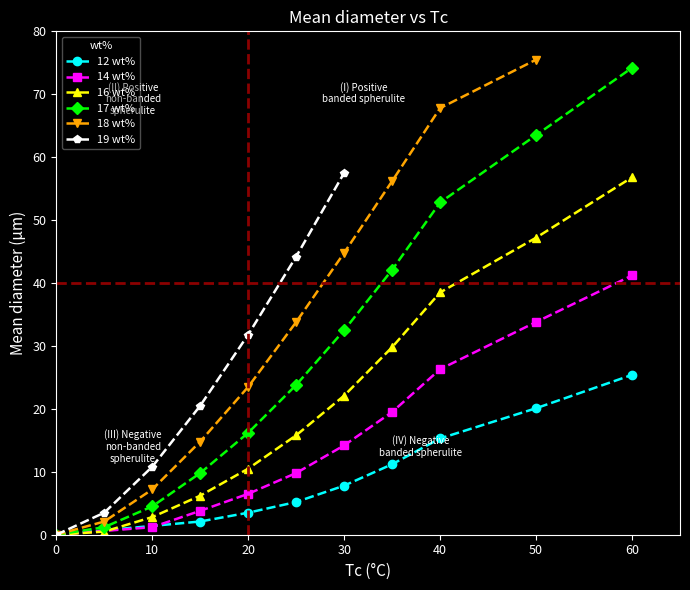

What is the maximum value shown in the chart?

75.5